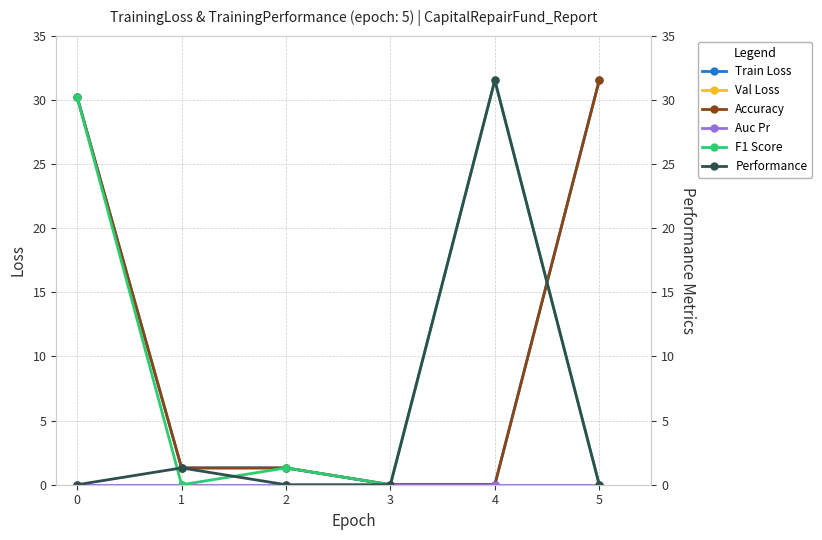

What is the difference between the maximum and minimum values in the Performance series?

31.5